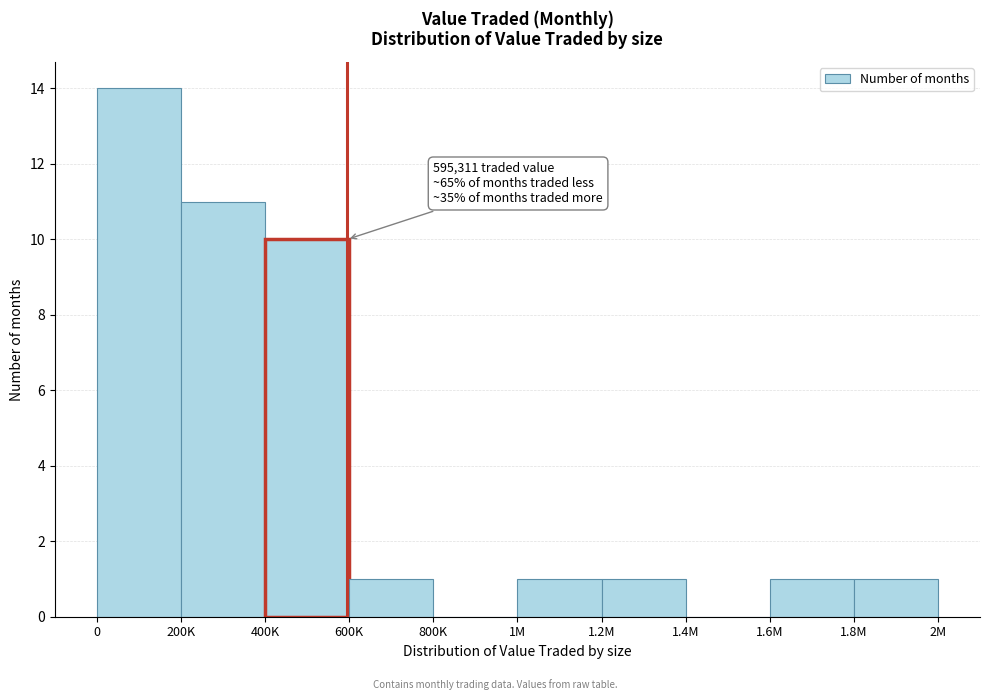

Reading left to right, what are all the values shown in this chart?

0=14	200K=11	400K=10	600K=1	800K=0	1M=1	1.2M=1	1.4M=0	1.6M=1	1.8M=1